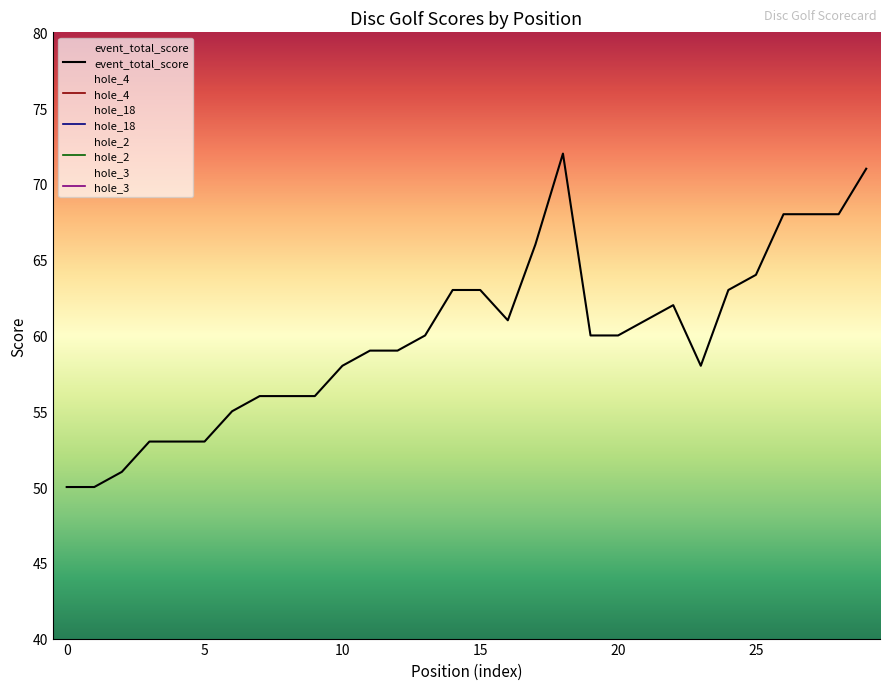

How many series are shown in this chart?

5